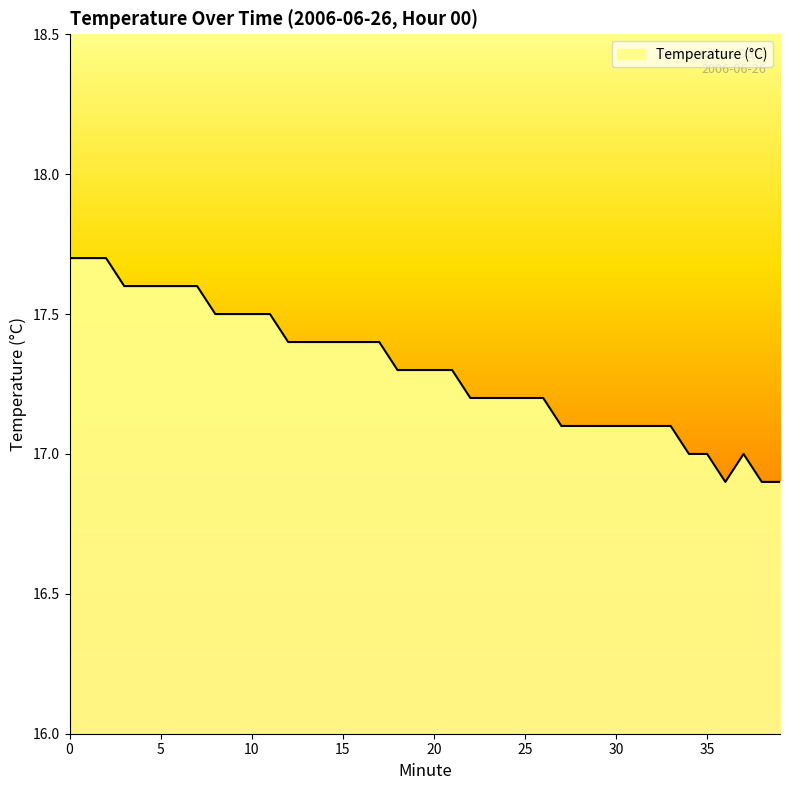

What is the minimum value shown in the chart?

16.9